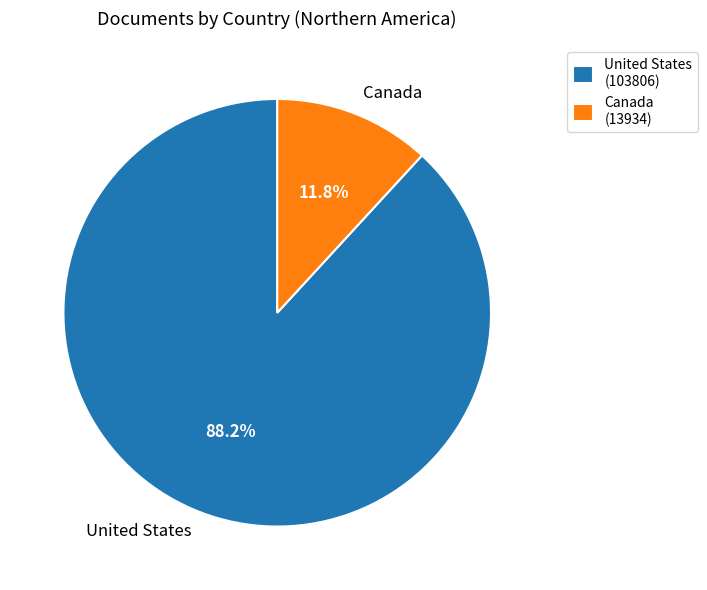

What is the majority slice?

United States